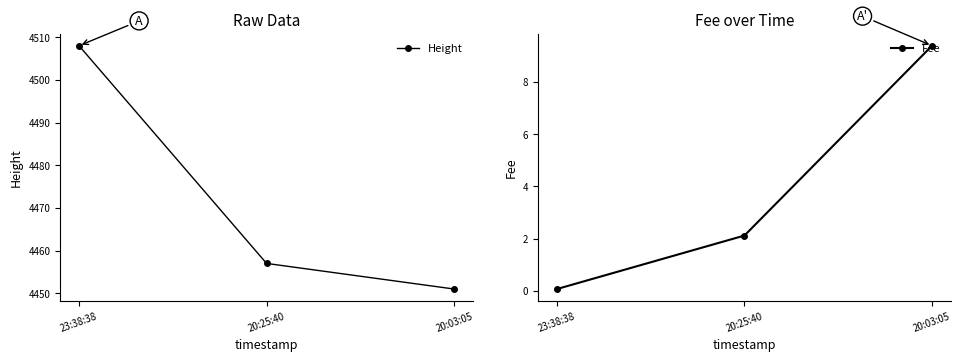

How many lines are shown in the chart?

2